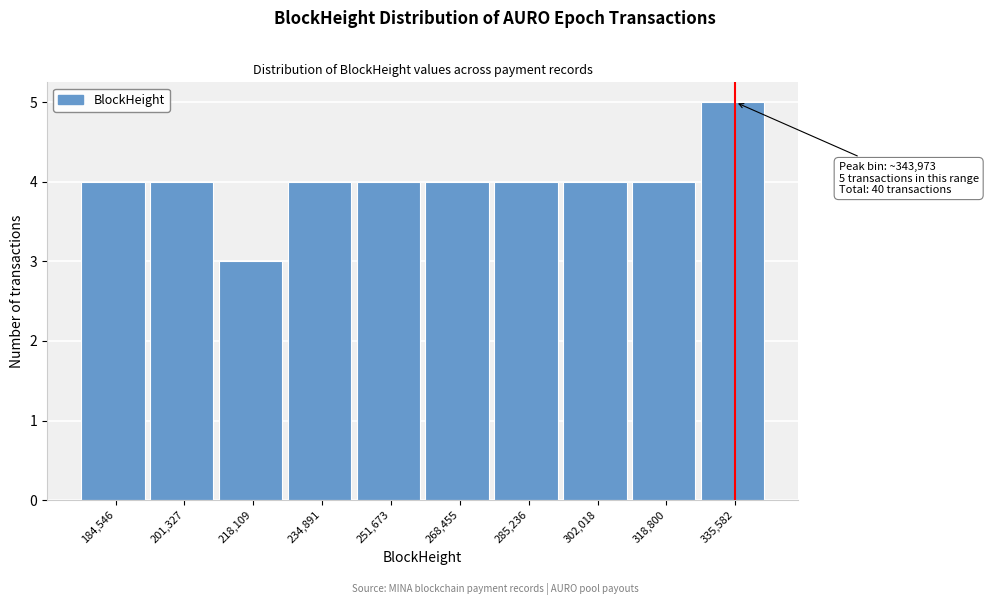

Reading left to right, list all the values displayed in this chart.

184,546=4	201,327=4	218,109=3	234,891=4	251,673=4	268,455=4	285,236=4	302,018=4	318,800=4	335,582=5